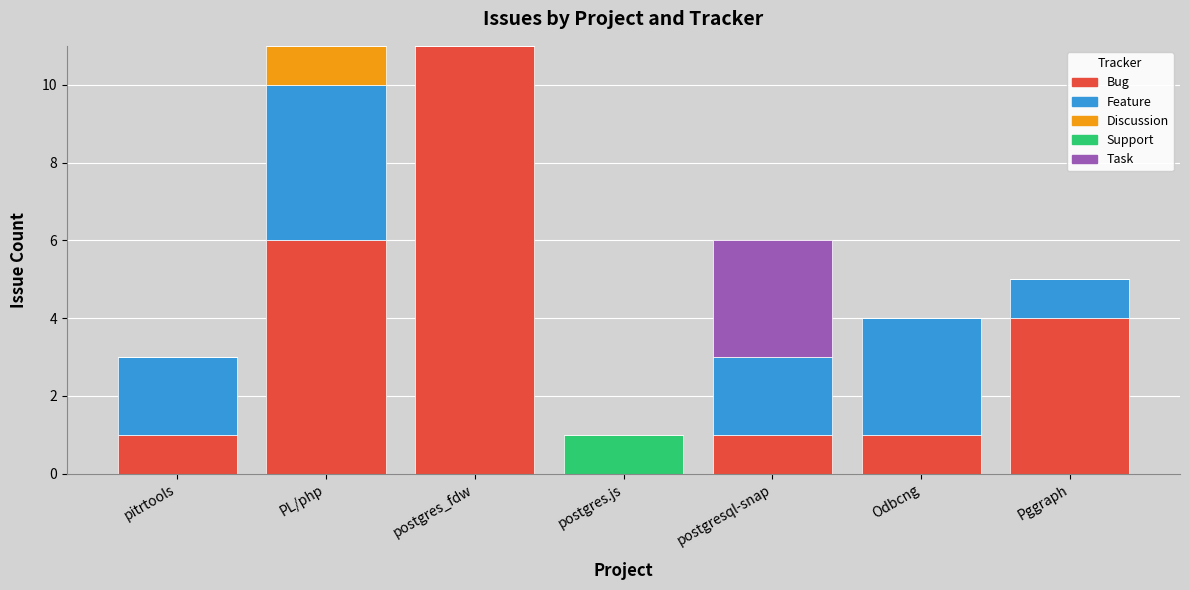

What value does the Bug series have at postgres_fdw, to the nearest 10?

10